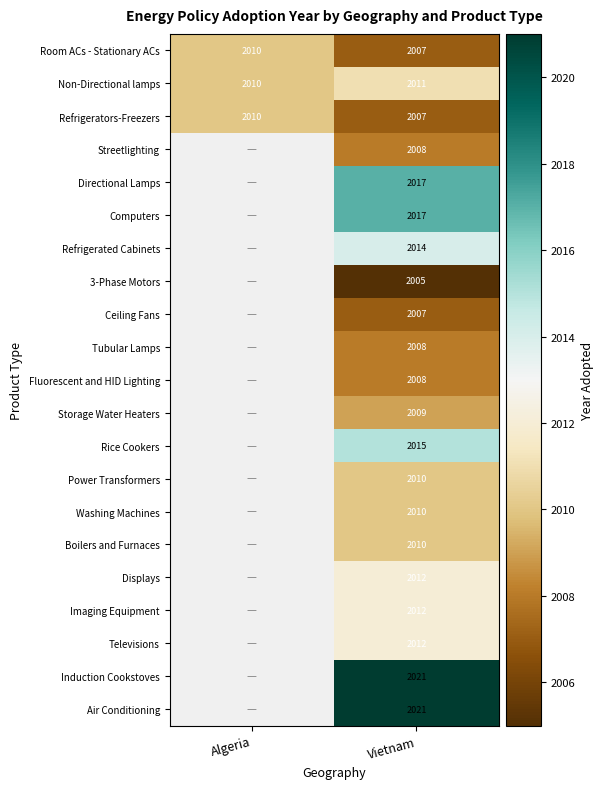

True or false: Boilers and Furnaces has a value of 2010 at Vietnam.

True